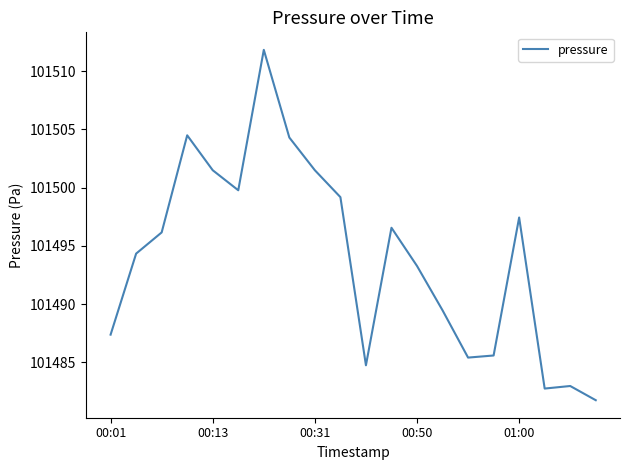

What is the difference between the maximum and minimum values?

30.1